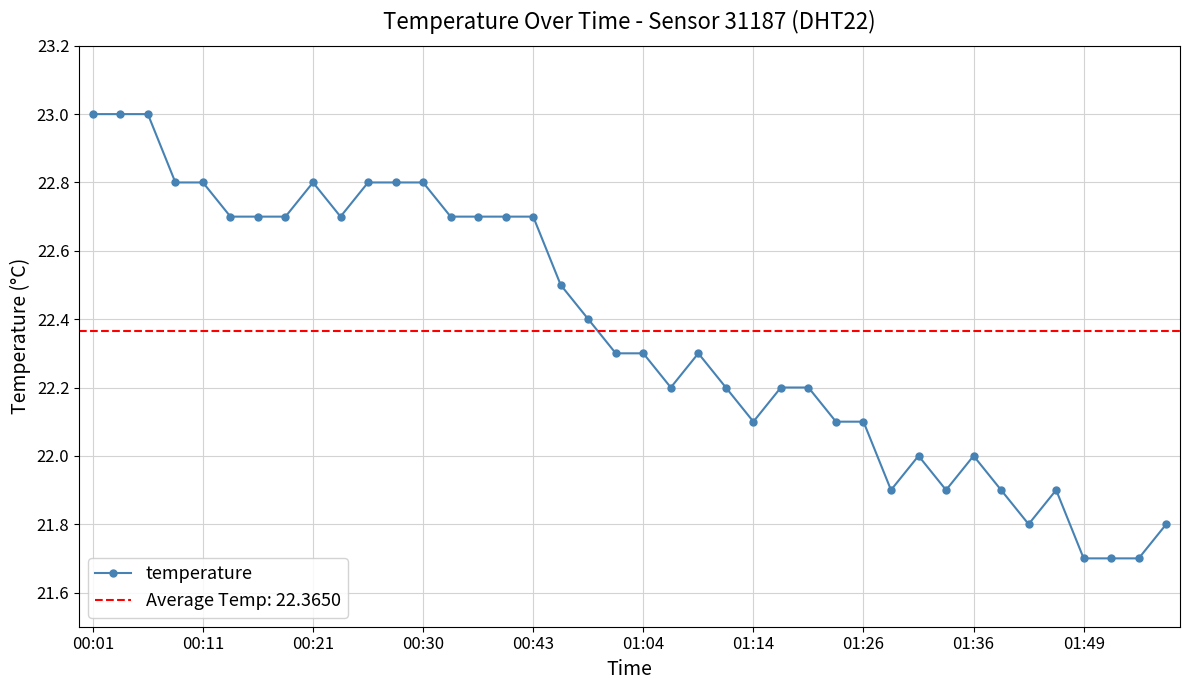

What is the lowest value of the temperature series?

21.7